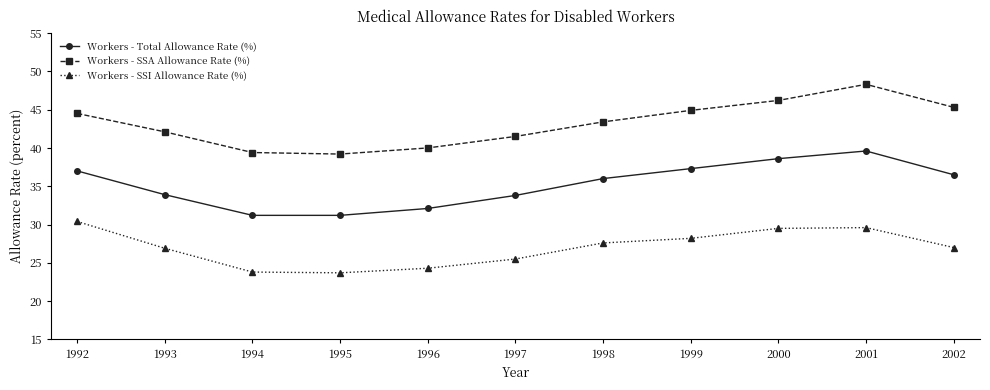

What is the smallest value displayed?

23.7